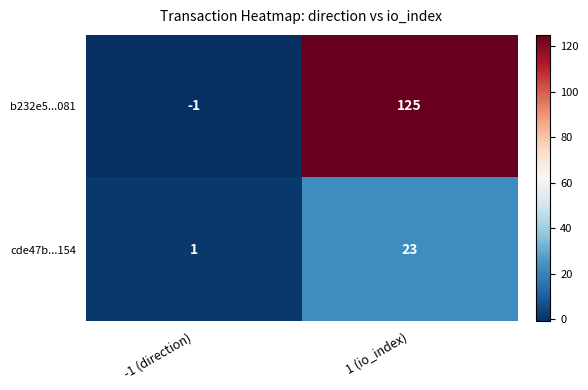

The value of cde47b...154 at 1 (io_index) is 23. True or false?

True